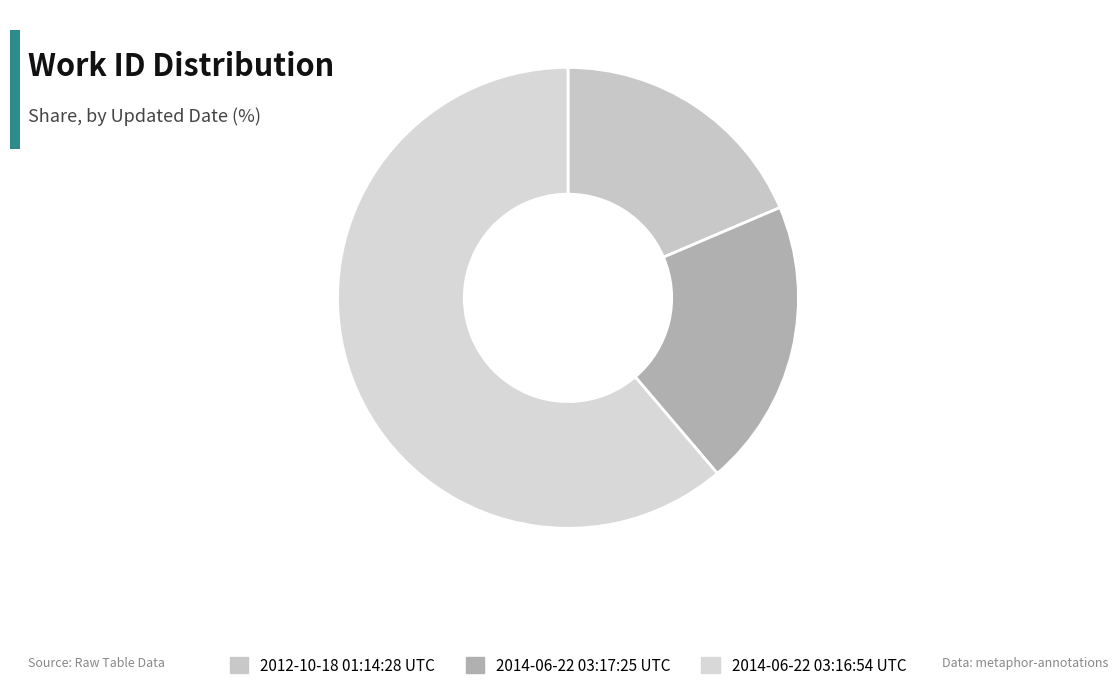

Is the sum of 2014-06-22 03:17:25 UTC and 2012-10-18 01:14:28 UTC greater than half?

No